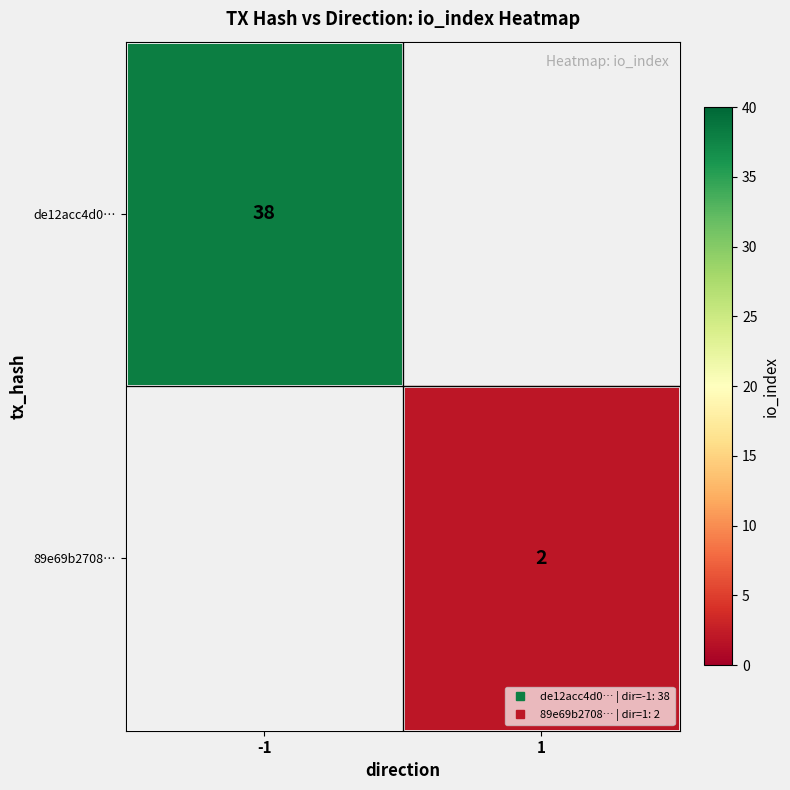

The value of 89e69b2708… at 1 is 2. True or false?

True